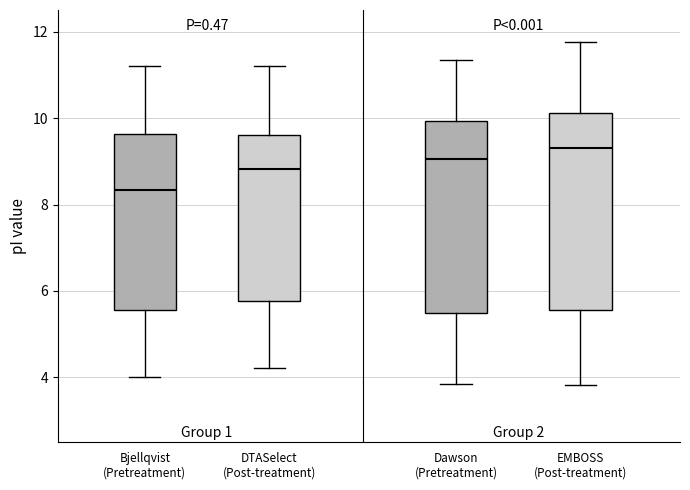

Which box's median line is the lowest?

Bjellqvist (Pretreatment)